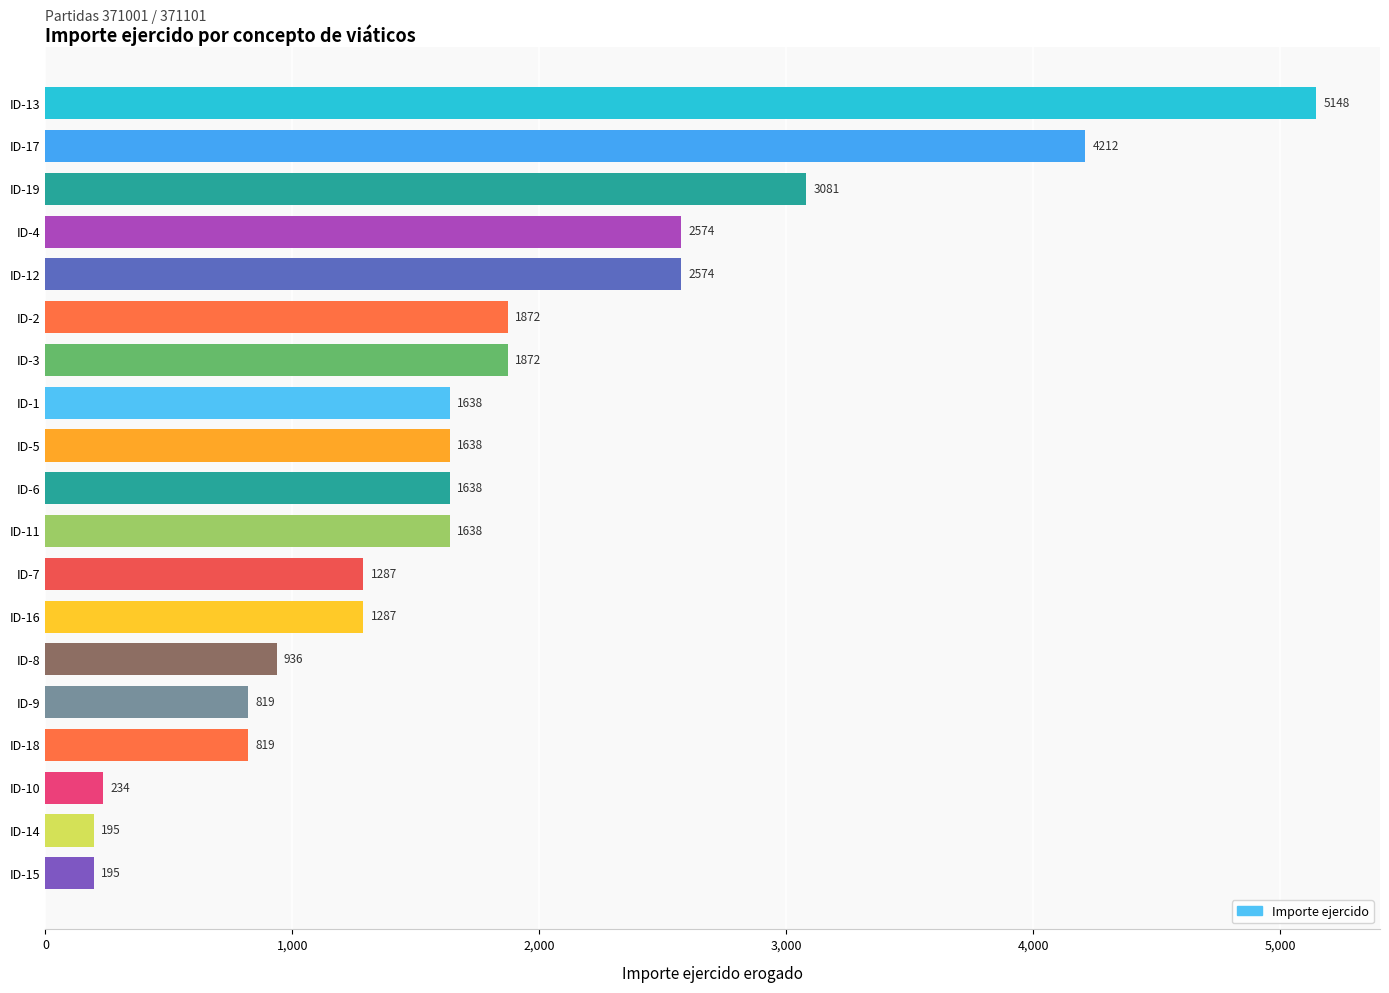

Which label corresponds to the largest value in the chart?

ID-13